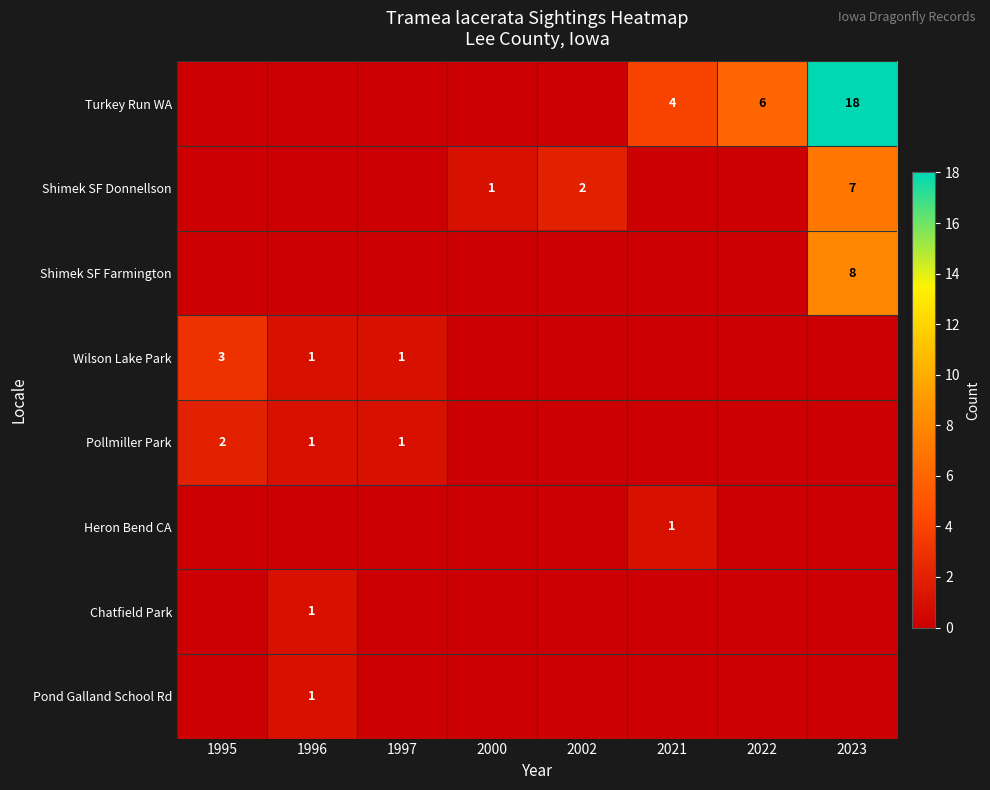

The value of Heron Bend CA at 2021 is 1. True or false?

True